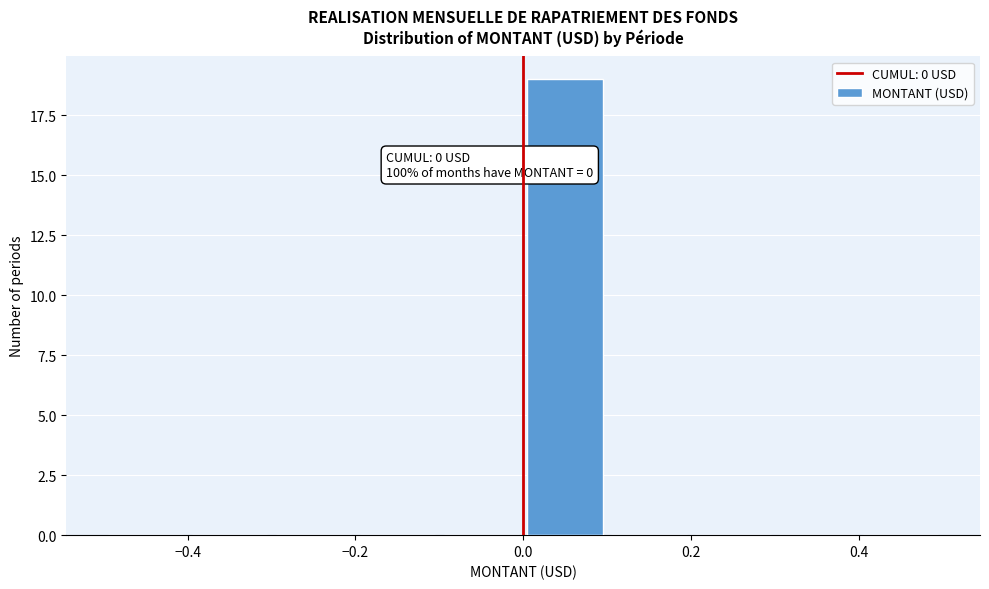

Which range on the x-axis has the tallest bar?

0.0 to 0.1